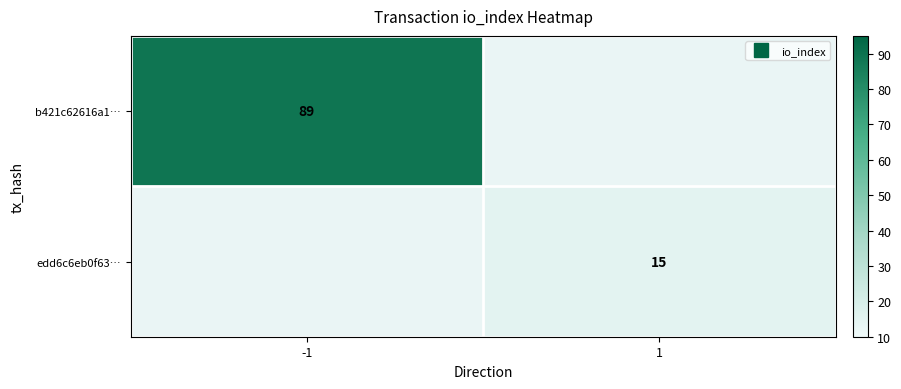

Which series has the largest range (max minus min)?

b421c62616a1…